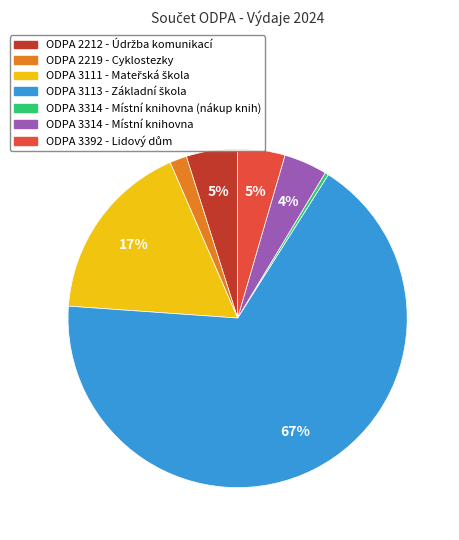

To the nearest percent, what is the difference between the largest and smallest slice percentages?

67%